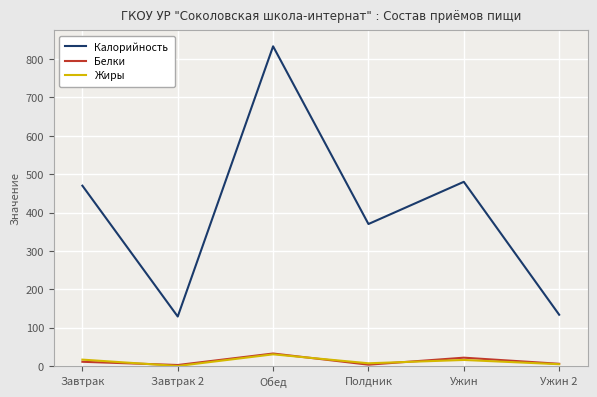

What is the difference between the highest and lowest values at Завтрак 2?

128.9